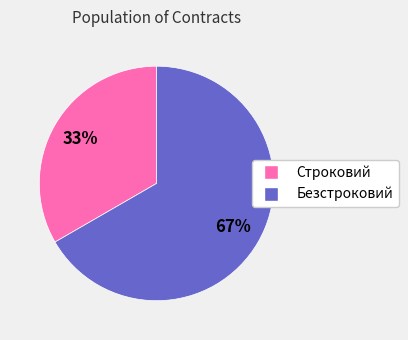

What percentage is the Строковий slice, to the nearest percent?

33%